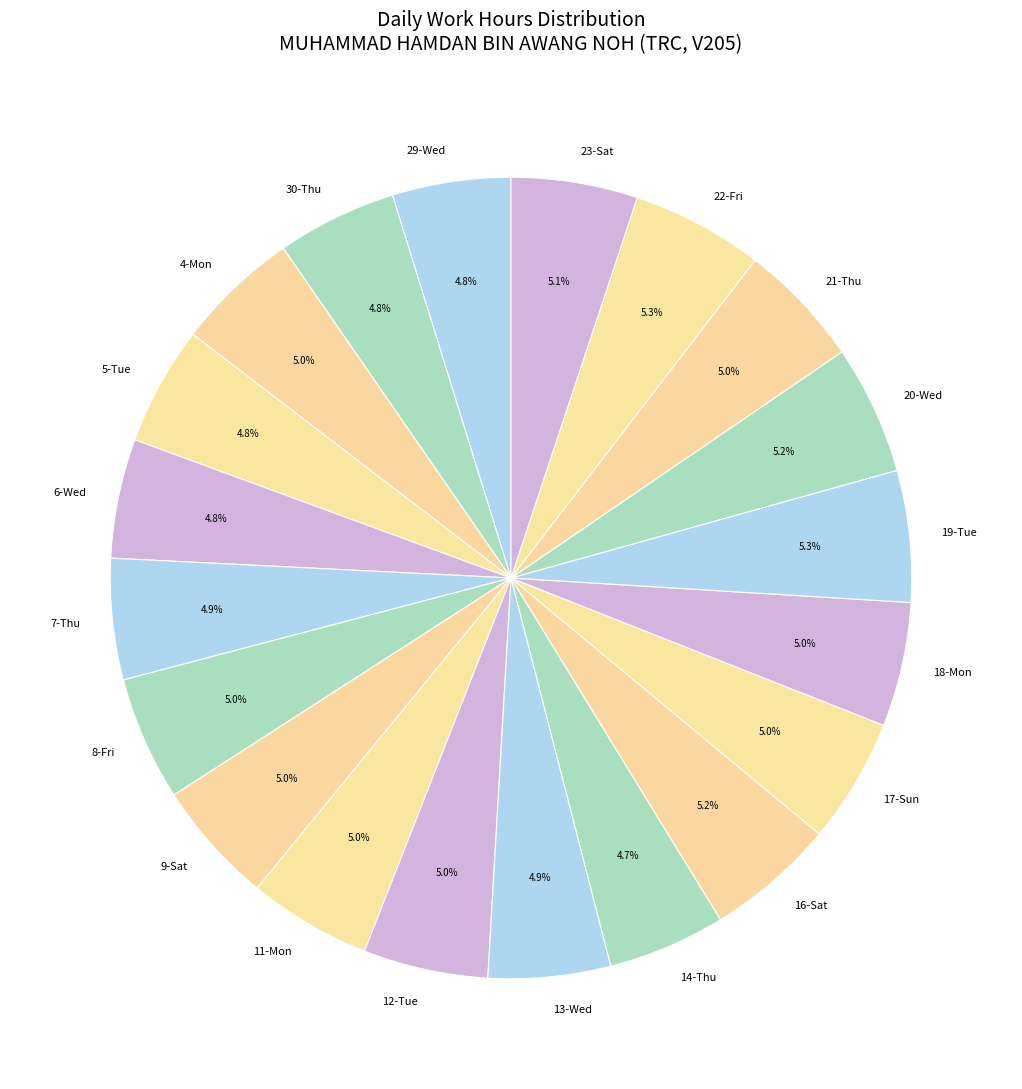

What is the ratio of the value at 8-Fri to the value at 21-Thu?

1.0